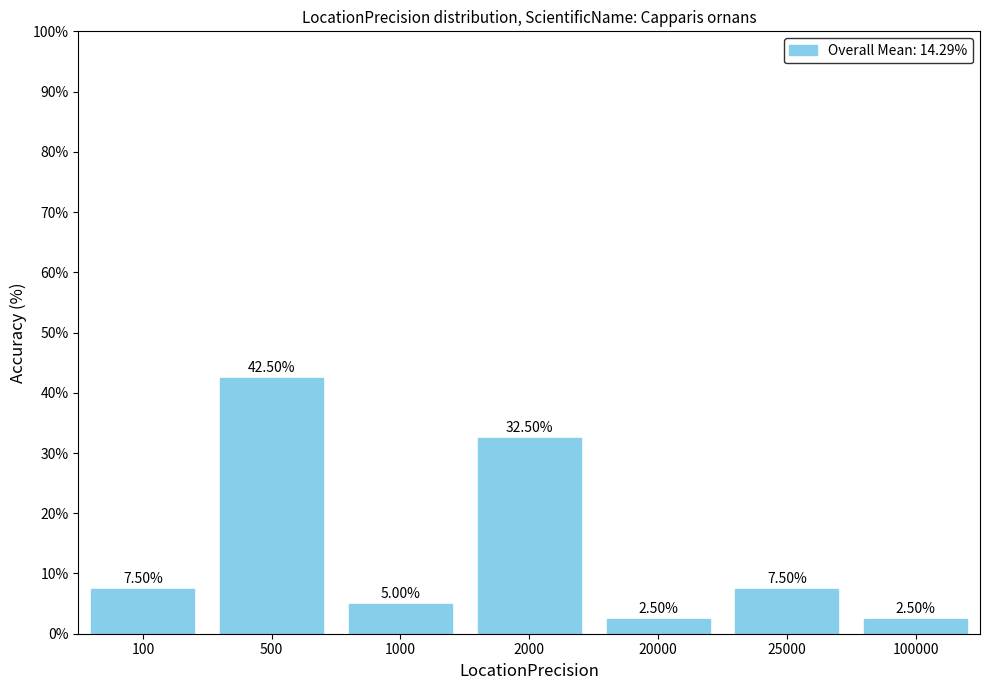

Reading left to right, transcribe all the data shown in this chart.

100=7.5	500=42.5	1000=5.0	2000=32.5	20000=2.5	25000=7.5	100000=2.5